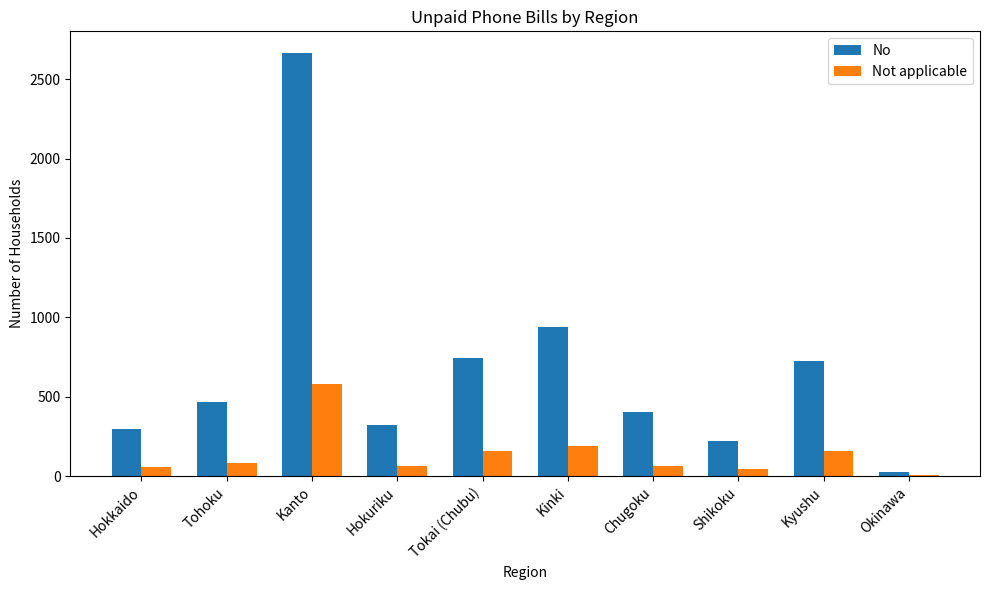

What is the sum of all Not applicable values?

1404